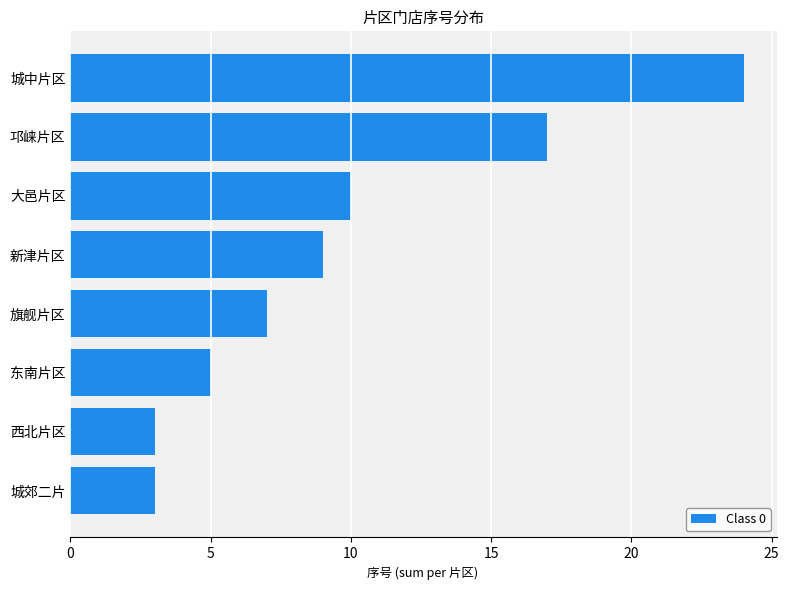

Is it true that the value at 东南片区 is 5?

True